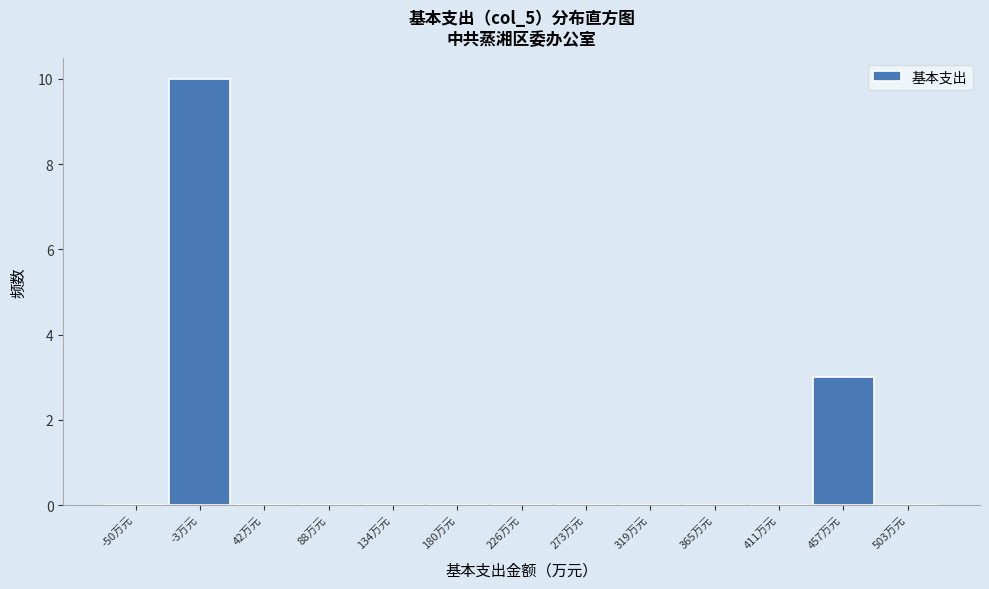

Reading right to left, list all the values displayed in this chart.

503万元=0	457万元=3	411万元=0	365万元=0	319万元=0	273万元=0	226万元=0	180万元=0	134万元=0	88万元=0	42万元=0	-3万元=10	-50万元=0